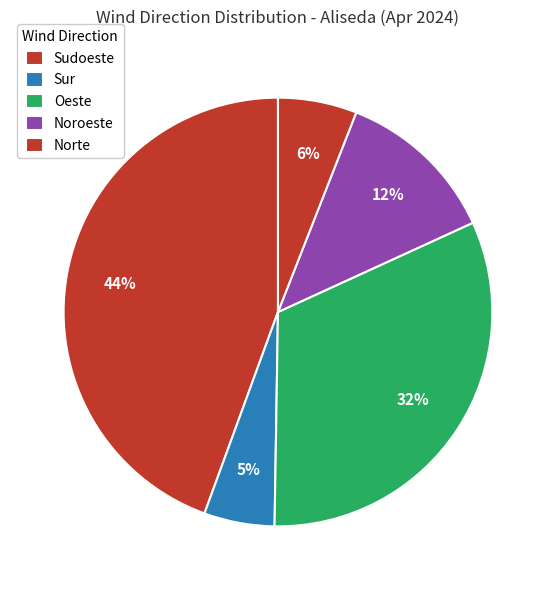

True or false: Sudoeste accounts for 1% of the total.

False